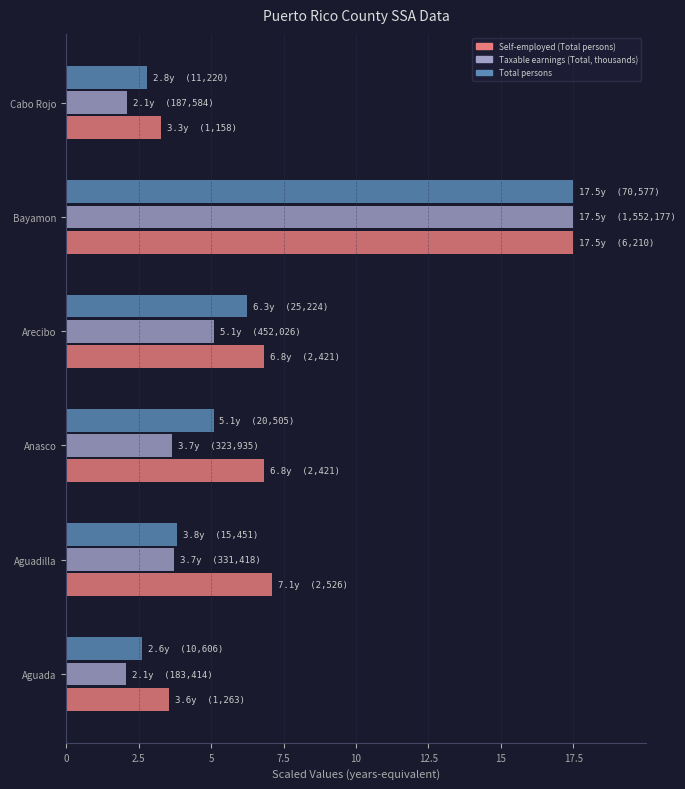

True or false: Taxable earnings (Total, thousands) has a value of 3.7 at Anasco.

True